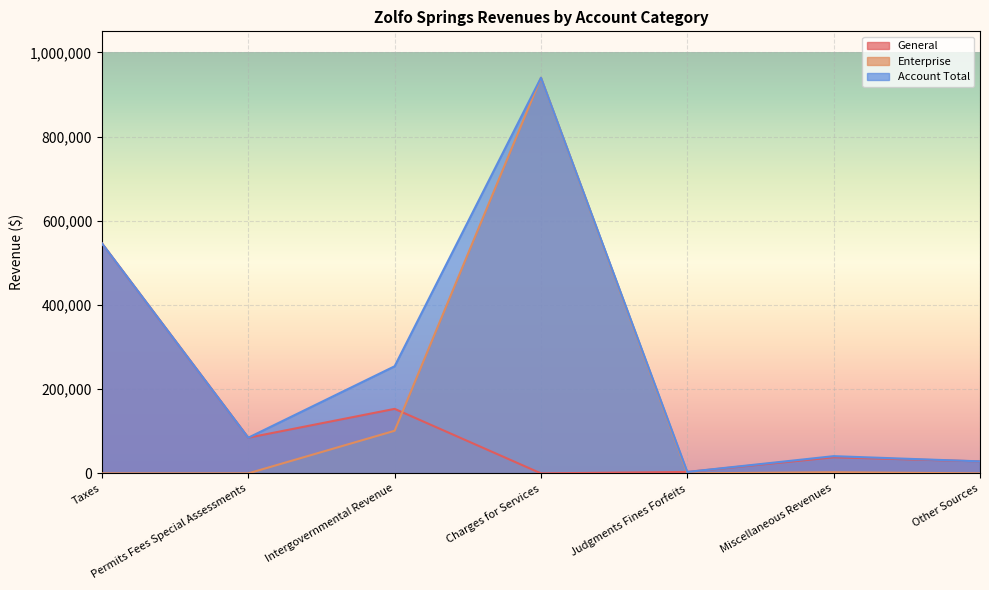

How many interior local valleys does the Enterprise series have?

1